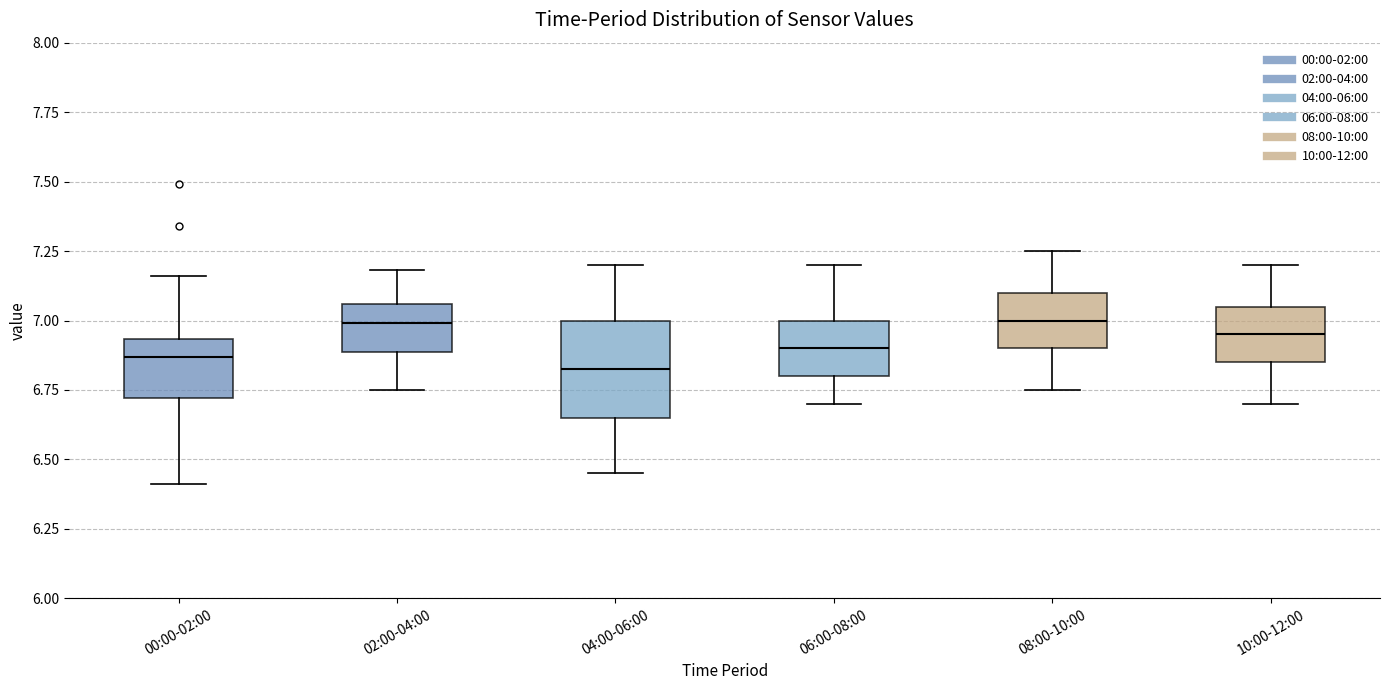

Comparing the boxes themselves (not the whiskers), which one is the tallest?

04:00-06:00